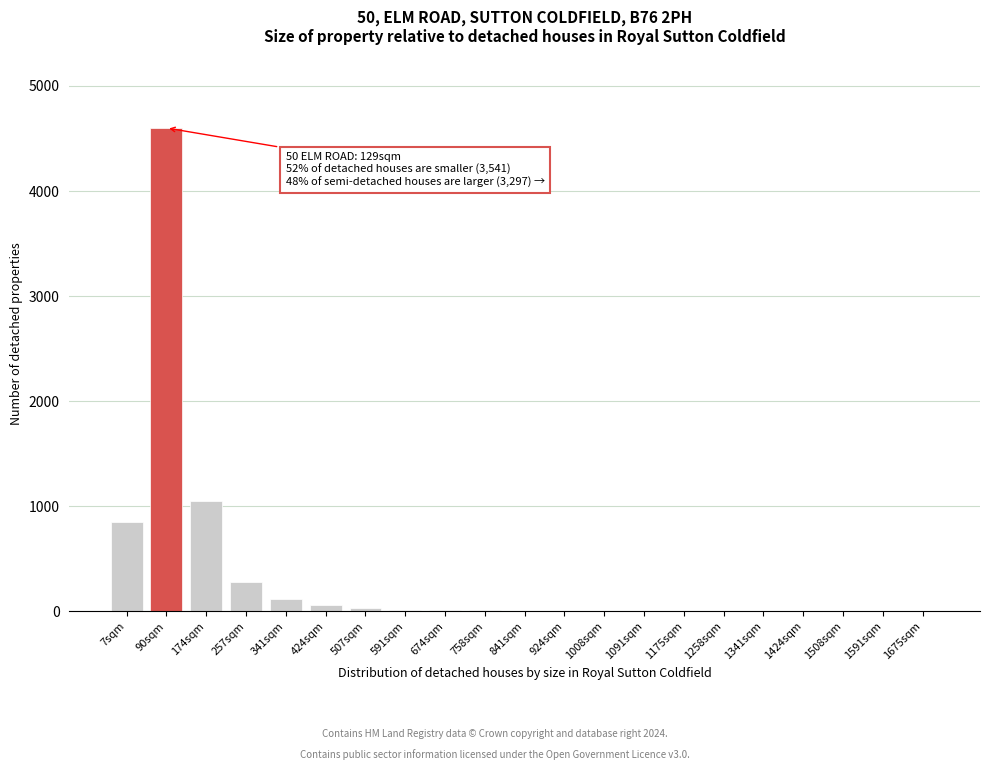

What is the change in value from 90sqm to 341sqm?

-4480